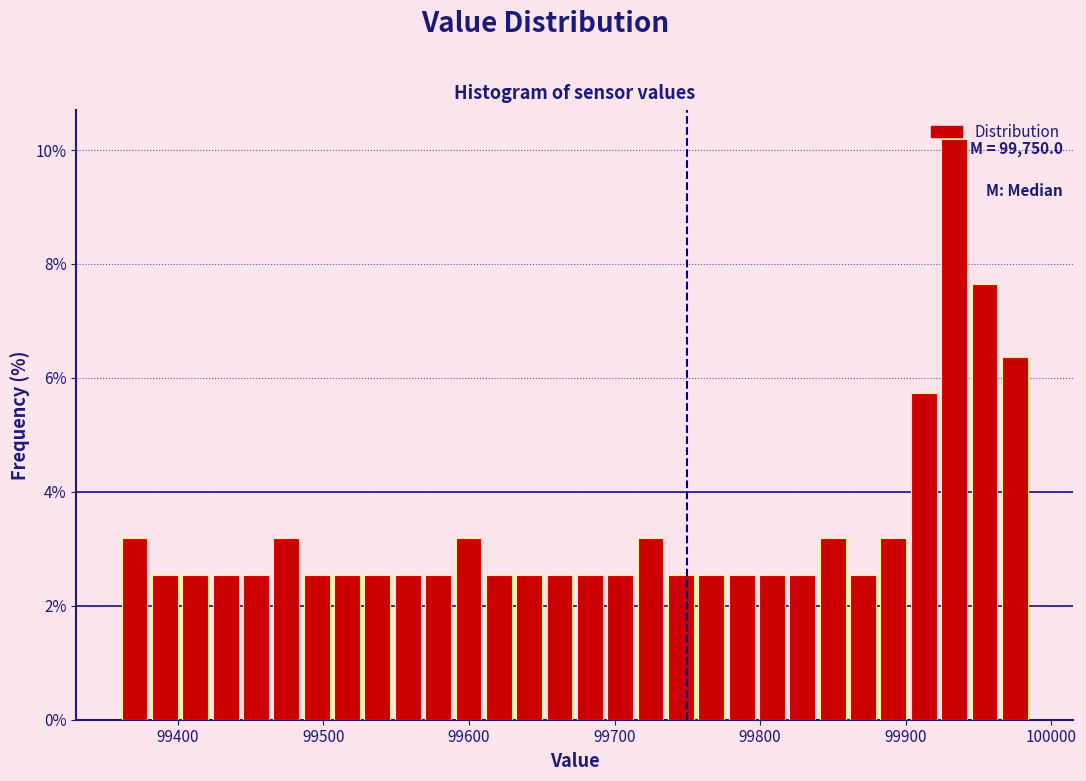

Read against the x-axis, roughly where is the centre of the tallest bar?

99930